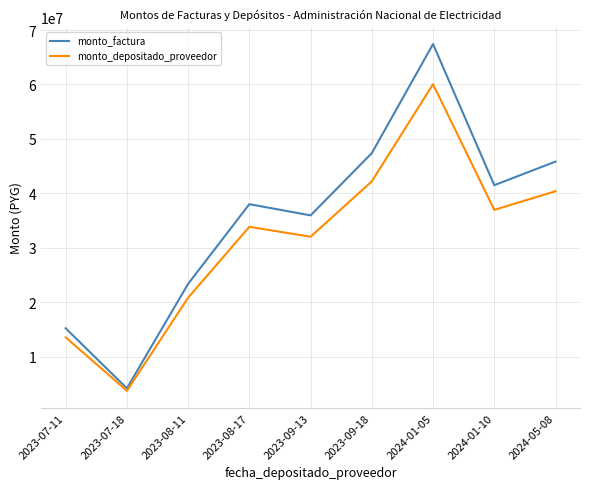

Is it true that monto_factura equals 36261065 at 2024-01-05?

False